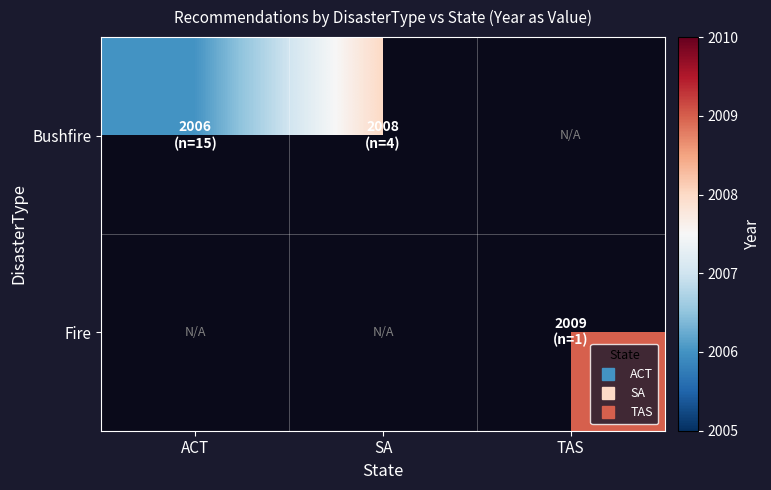

Is it true that Bushfire equals 2008.0 at SA?

True